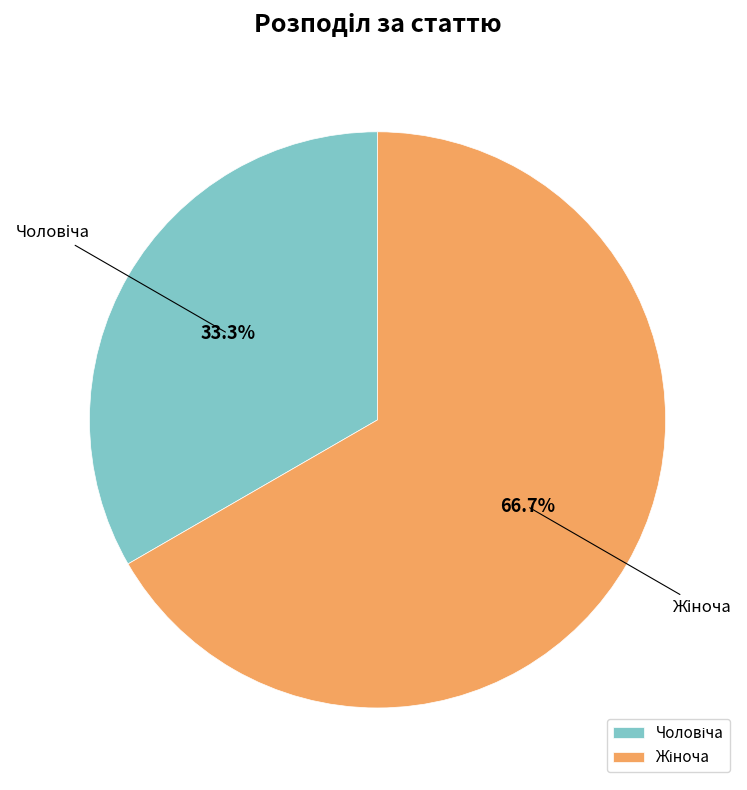

Does any single category account for the majority?

Yes